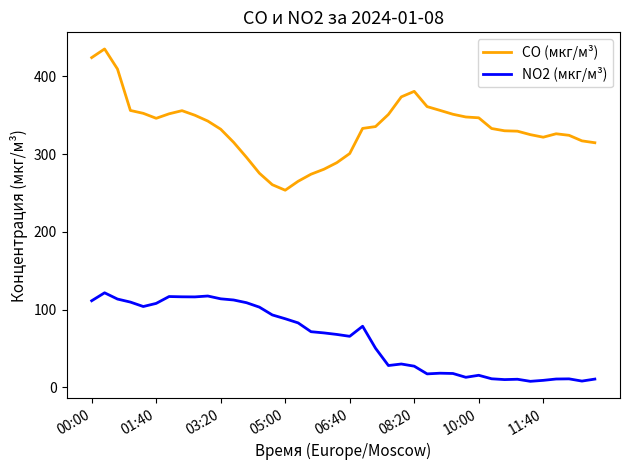

Which series has the largest range (max minus min)?

CO (мкг/м³)